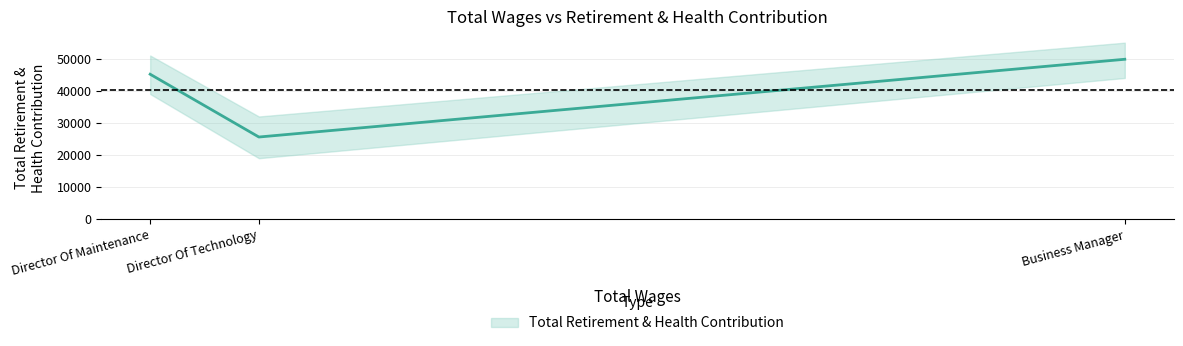

Read the value at Business Manager.

49826